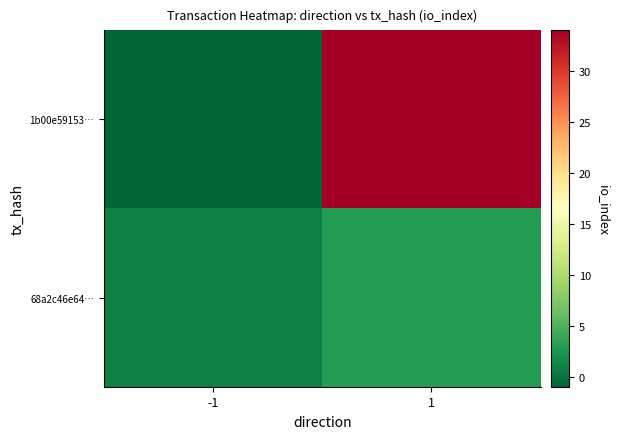

At how many categories does at least one series exceed 31?

1